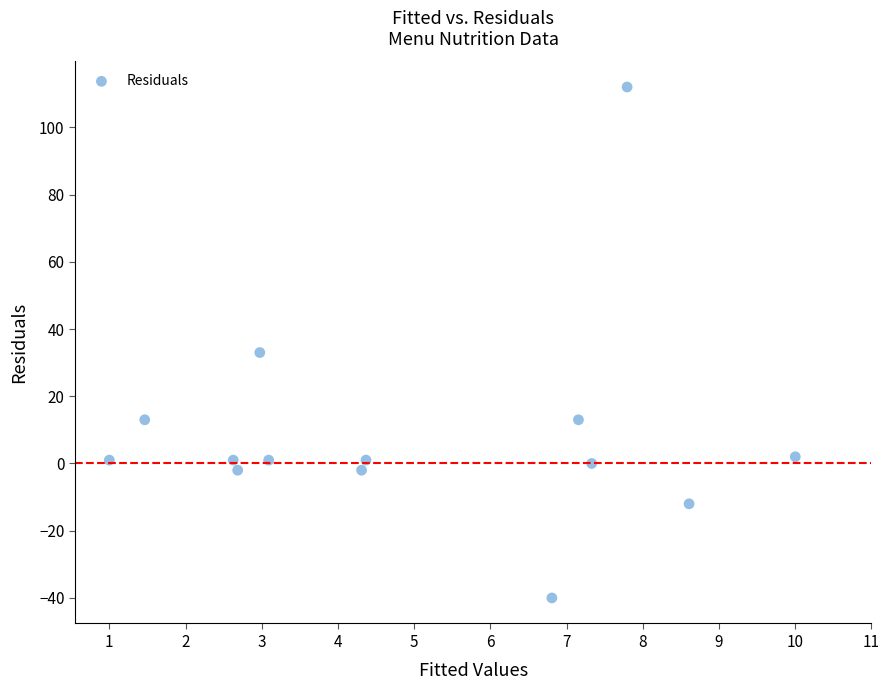

What is the range of Y values (max minus min)?

152